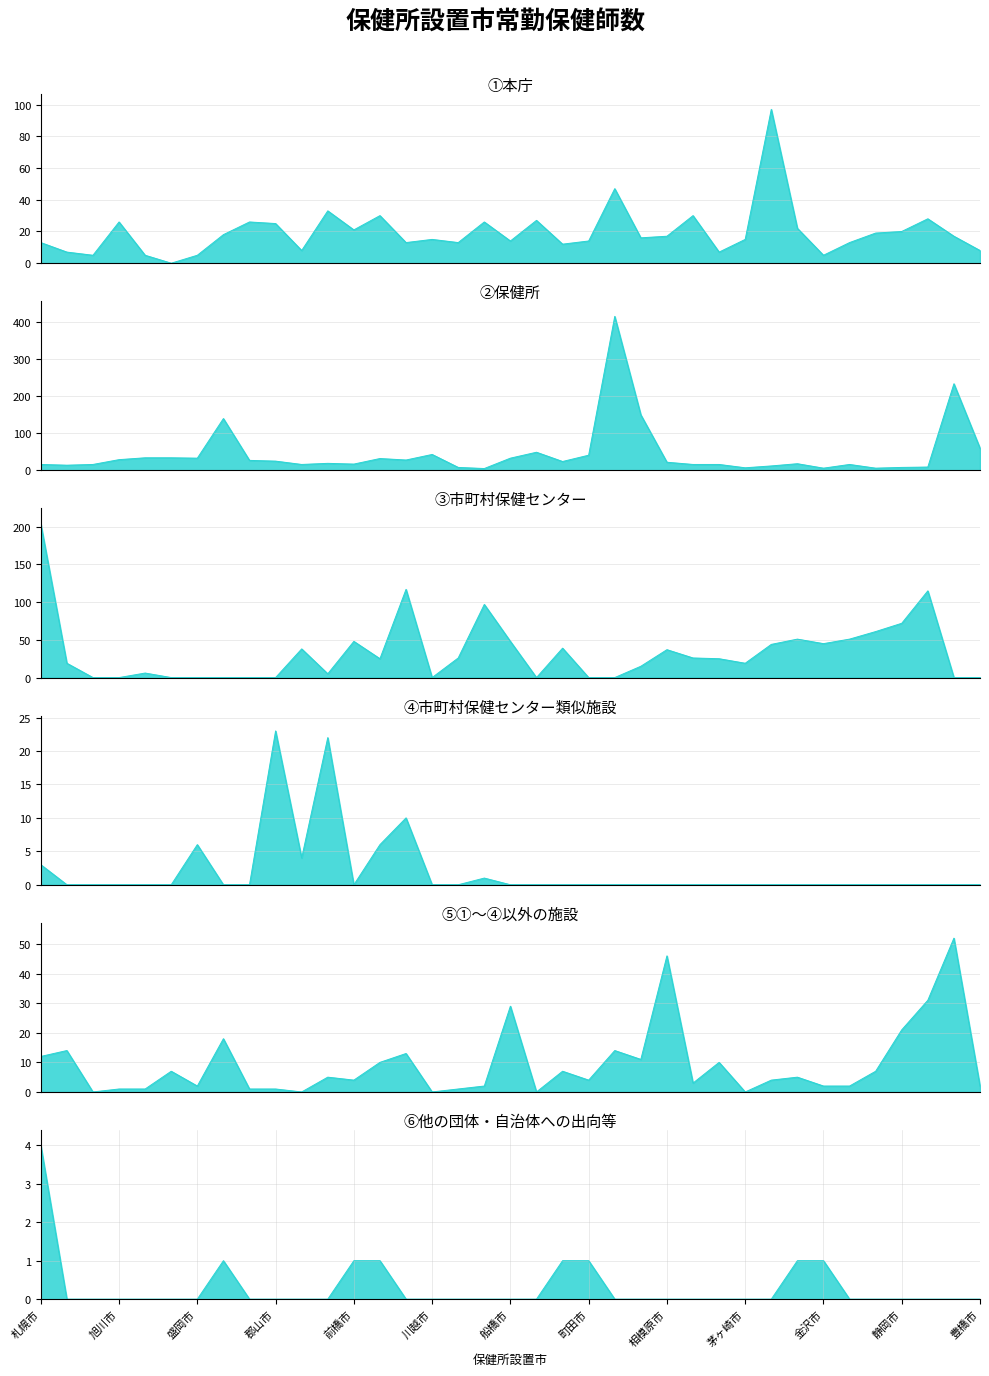

What are all the series names shown in the legend?

①本庁, ②保健所, ③市町村保健センター, ④市町村保健センター類似施設, ⑤①～④以外の施設, ⑥他の団体・自治体への出向等